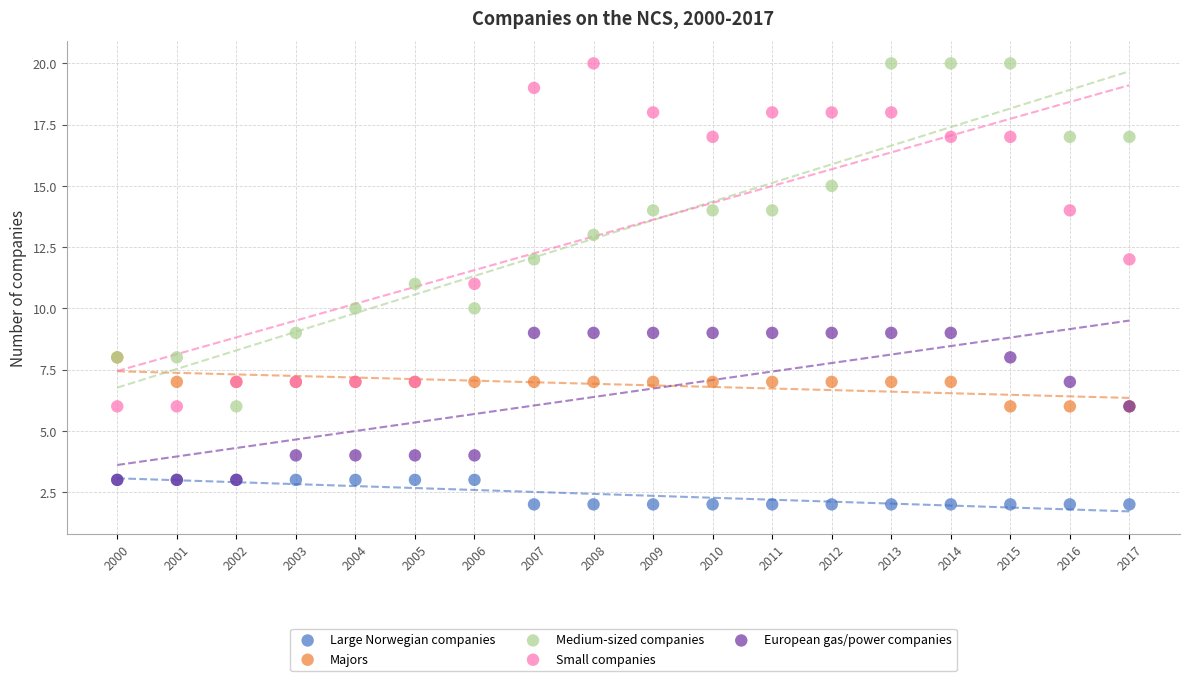

What are all the series names shown in the legend?

Large Norwegian companies, Majors, Medium-sized companies, Small companies, European gas/power companies